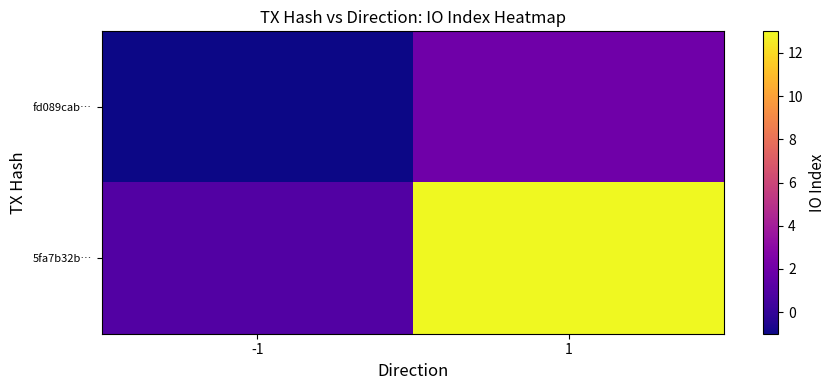

Which series changed the most between -1 and 1?

5fa7b32b…